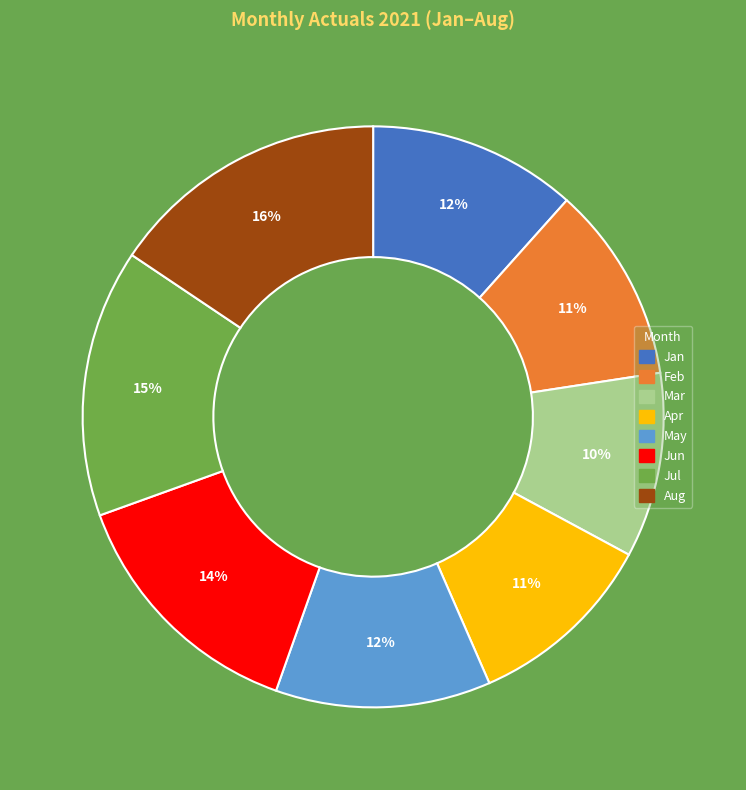

Which category has the biggest portion of the pie?

Aug